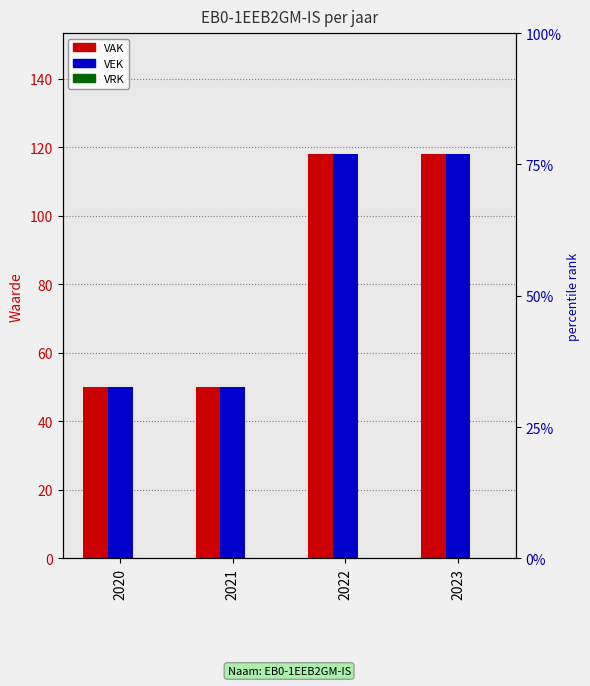

Reading left to right, extract all data points from this chart.

VAK: 2020=50	2021=50	2022=118	2023=118
VEK: 2020=50	2021=50	2022=118	2023=118
VRK: 2020=0	2021=0	2022=0	2023=0